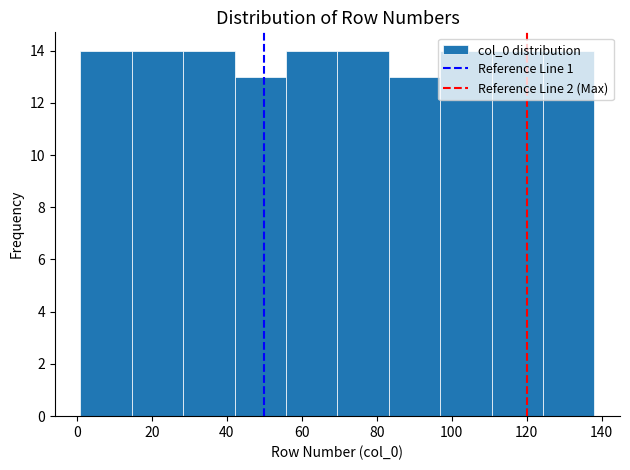

Reading left to right, list every bar in this chart as the range it spans on the x-axis followed by its height. Neither the bar edges nor the heights are printed on the chart, so give them approximately, as read against the axes.

2 to 14: 14
14 to 28: 14
28 to 42: 14
42 to 56: 13
56 to 70: 14
70 to 84: 14
84 to 96: 13
96 to 110: 14
110 to 124: 14
124 to 138: 14